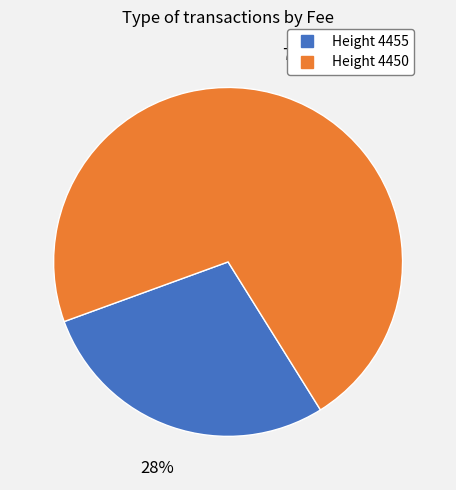

Does any single category account for the majority?

Yes